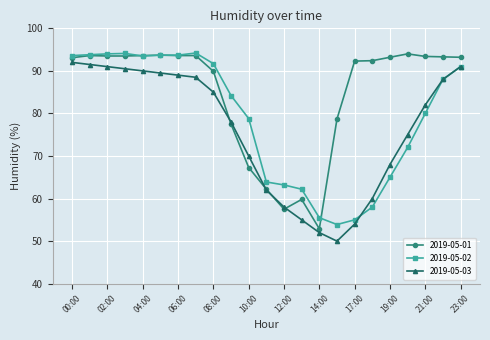

What is the highest value of the 2019-05-02 series?

94.2